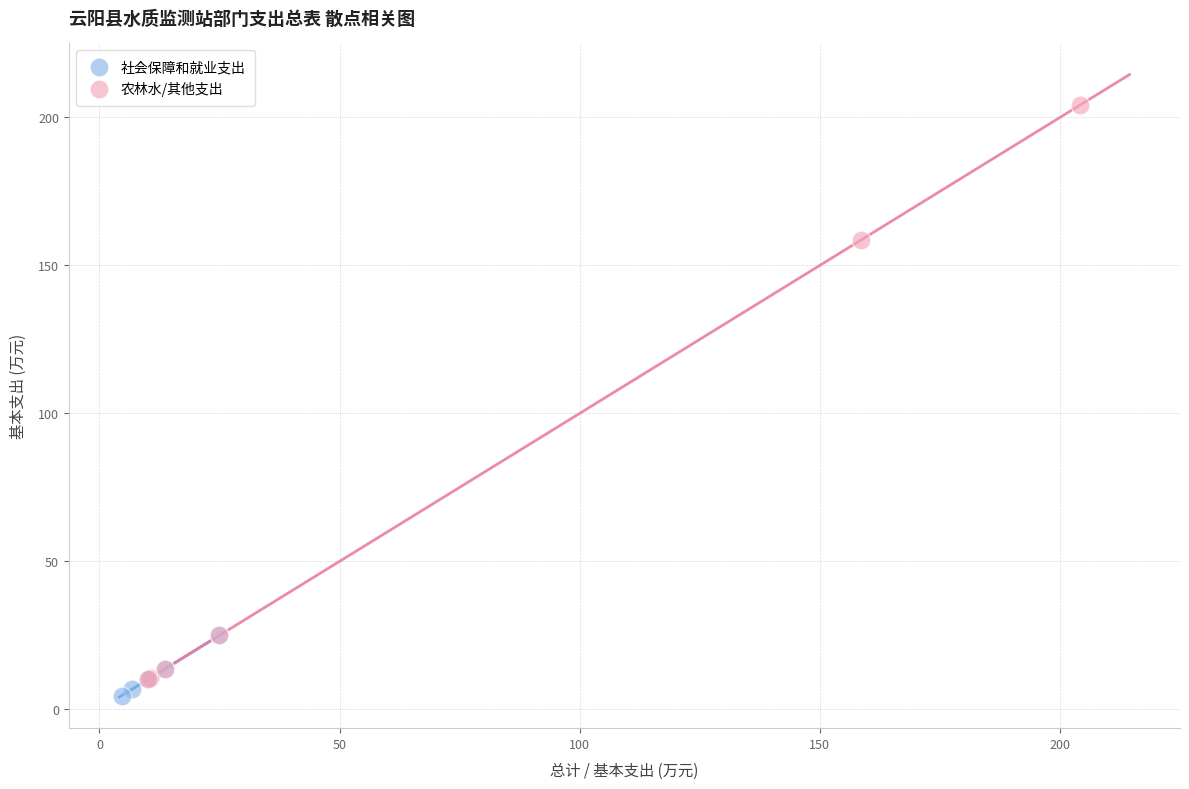

Which series contains the highest Y value?

农林水/其他支出